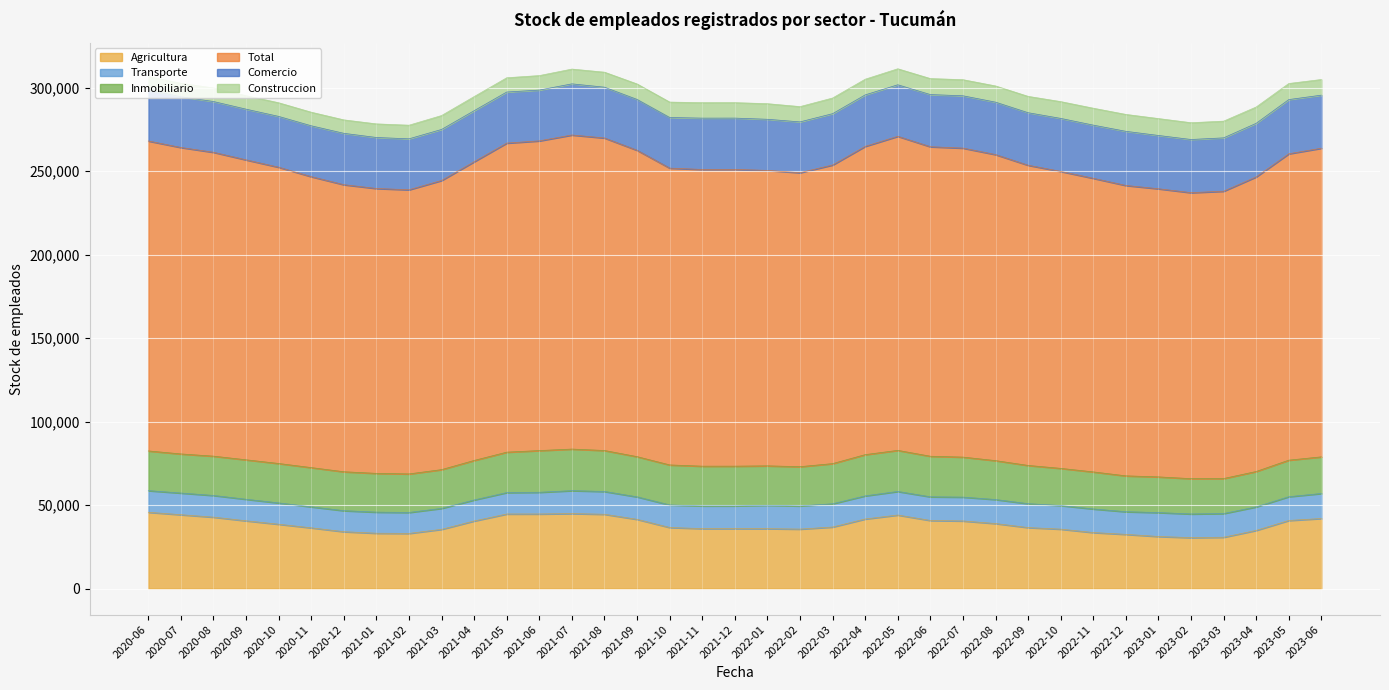

What is the greatest value displayed?

188125